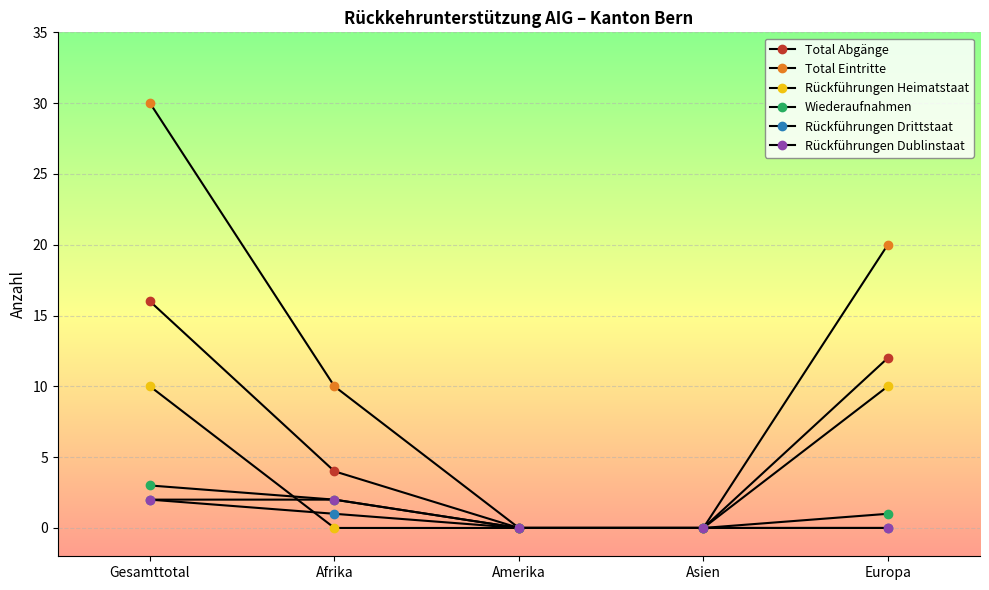

Which series has the largest range (max minus min)?

Total Eintritte